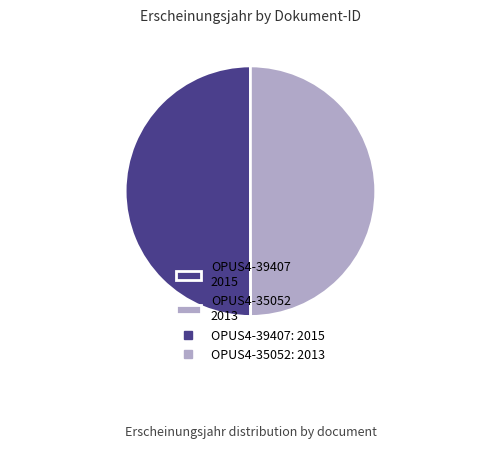

What is the ratio of the value at OPUS4-39407 2015 to the value at OPUS4-35052 2013?

1.0